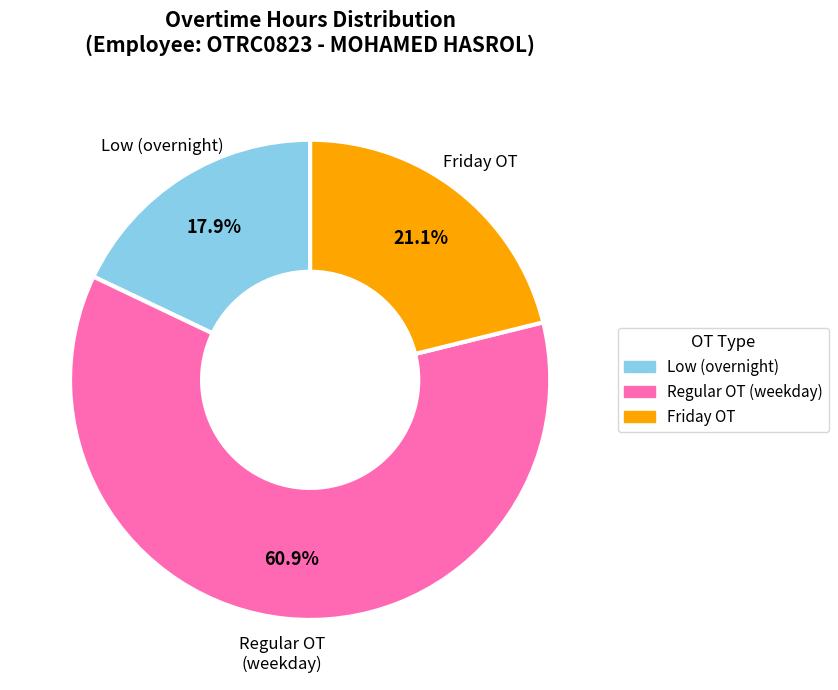

Is there a majority slice in this chart?

Yes